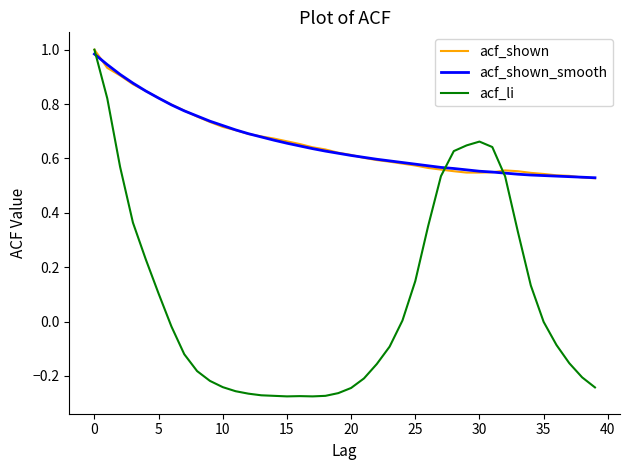

Which series has the largest range (max minus min)?

acf_li